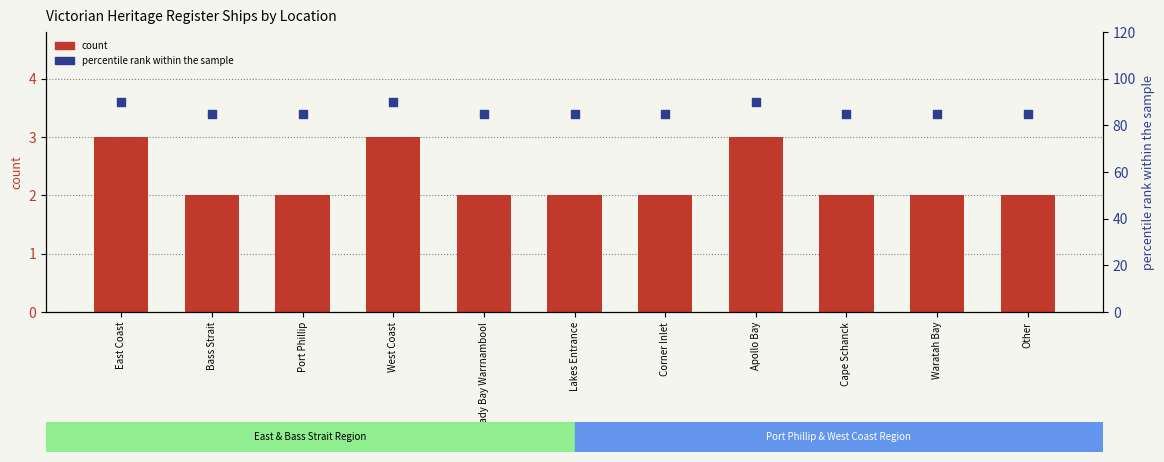

Which series contains the highest Y value?

percentile rank within the sample